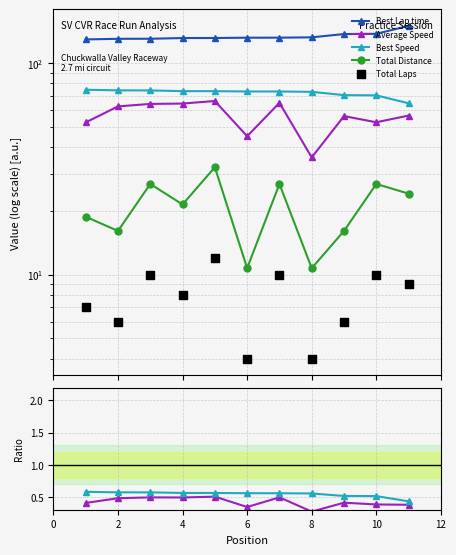

Which series has the largest Y range (max minus min)?

Average Speed